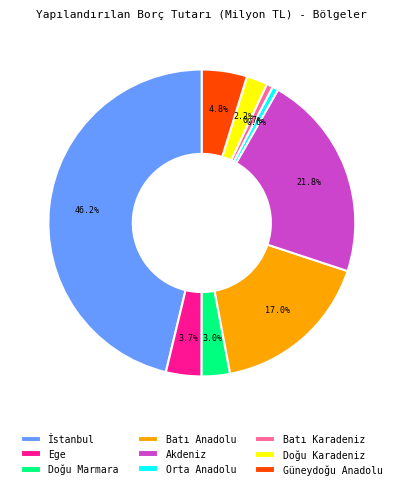

Which has a higher value, Akdeniz or Ege?

Akdeniz